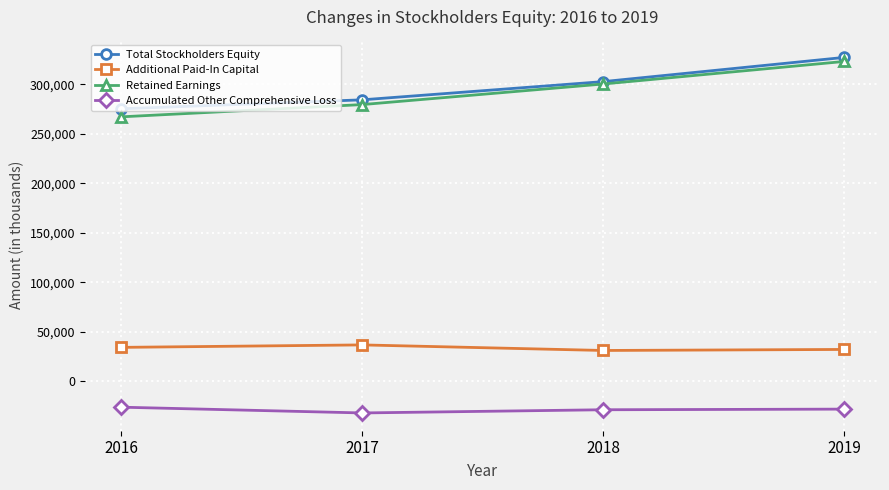

What is the maximum value shown in the chart?

327016